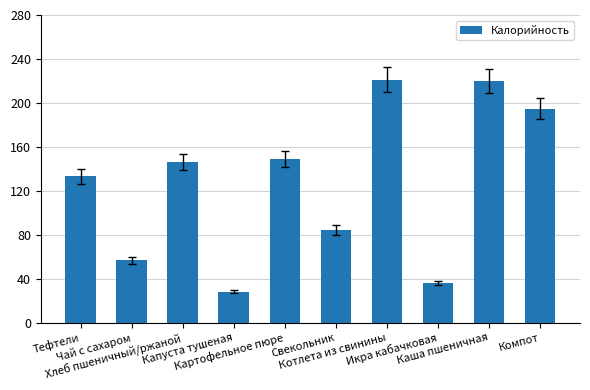

What is the difference between the second highest and second lowest values?

183.2